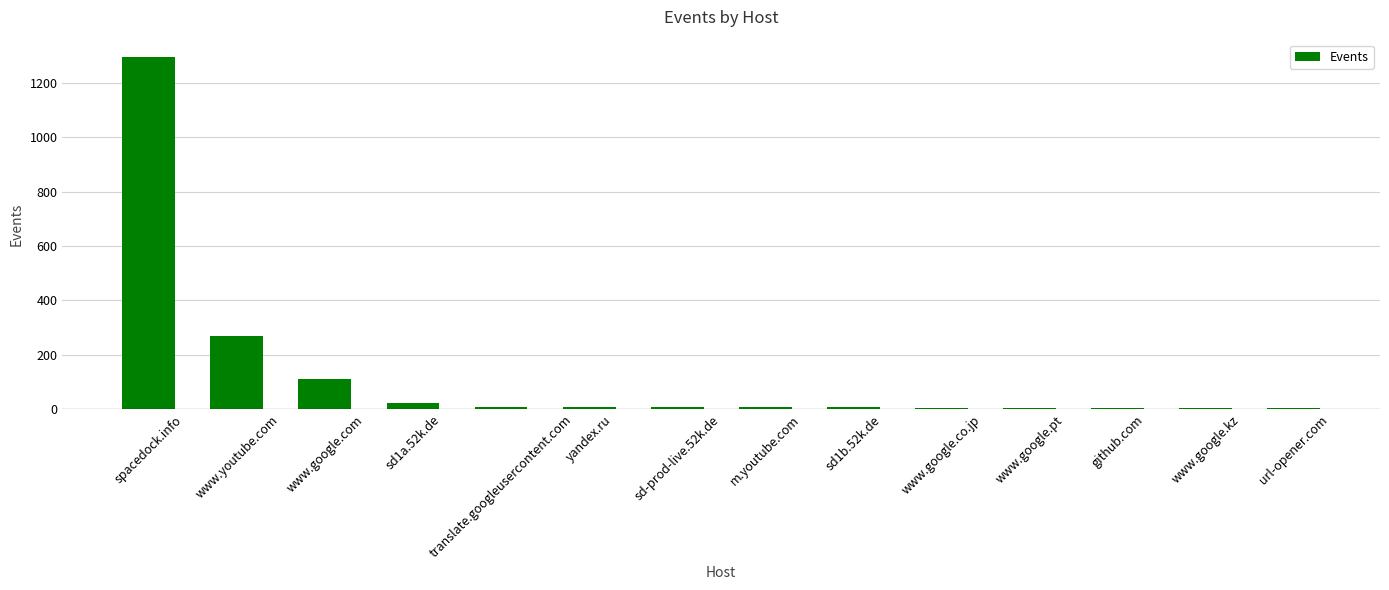

Where does the data first go above 7?

spacedock.info